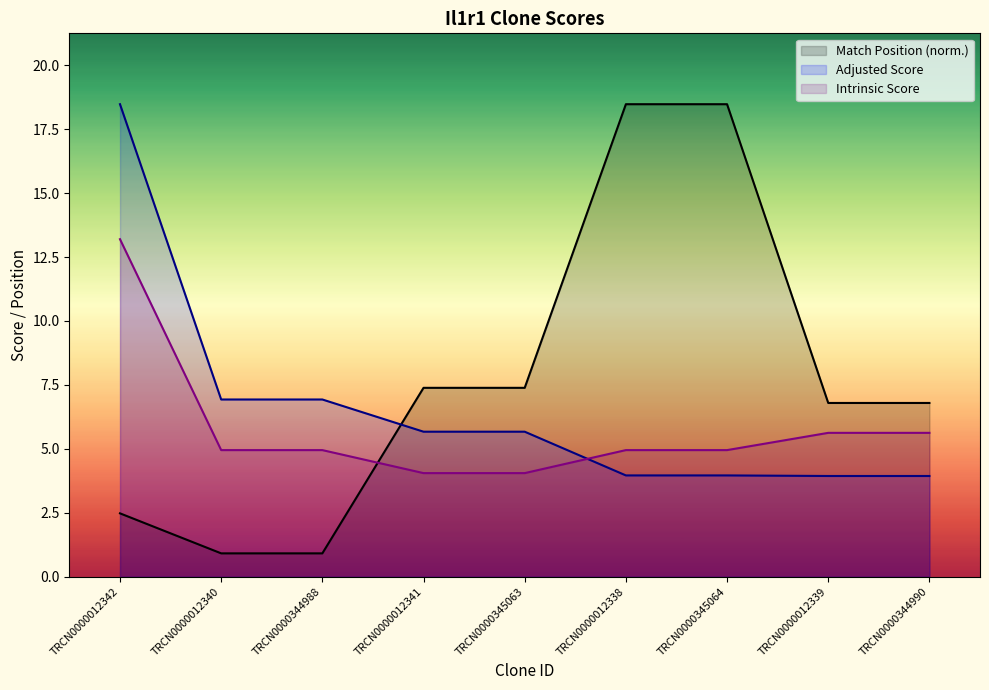

At which label does Match Position first exceed 6?

TRCN0000012341